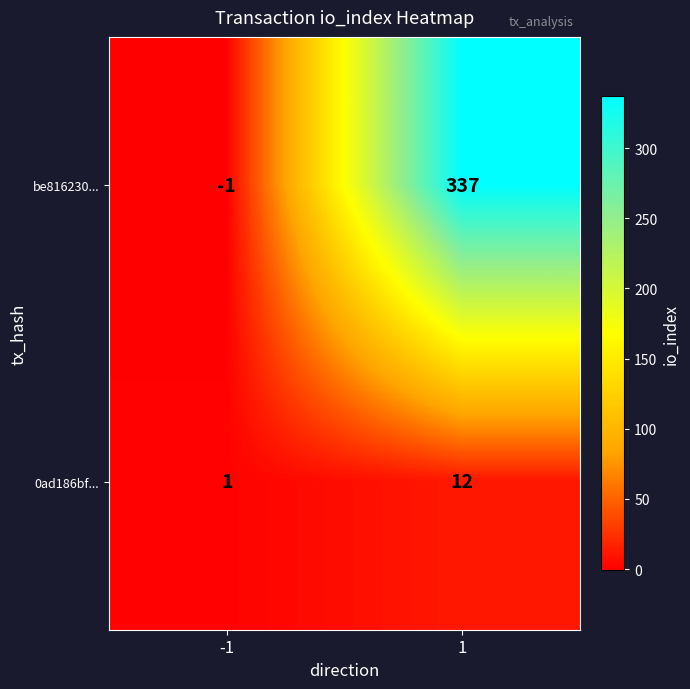

What is the sum of all 0ad186bf... values?

13